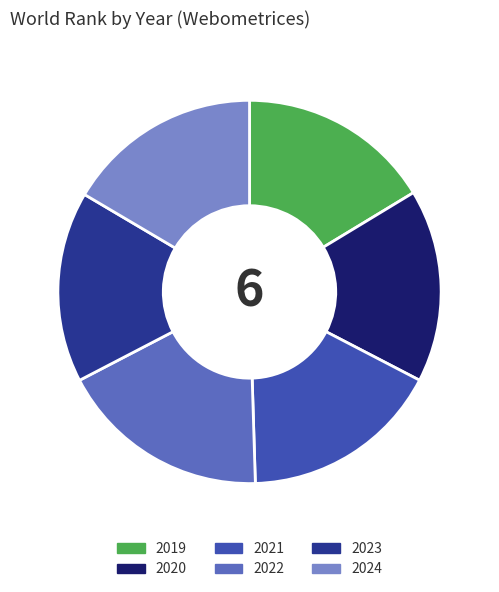

The 2022 slice represents 33% of the pie. True or false?

False